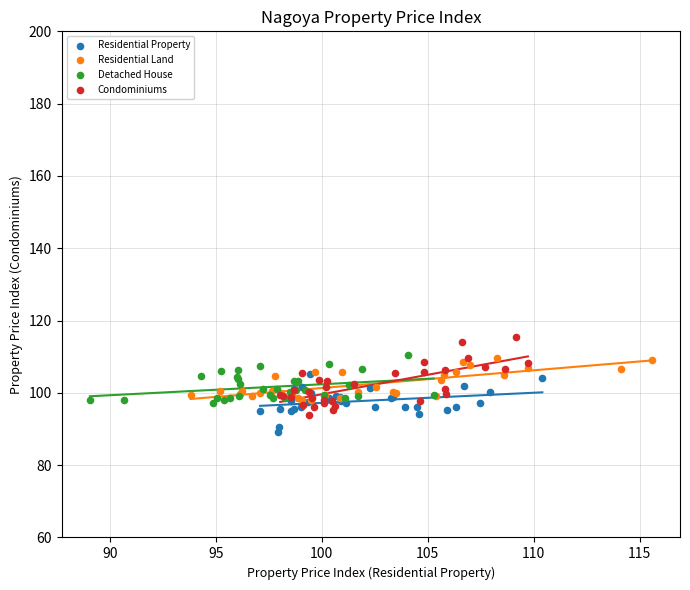

Which series reaches the maximum Y coordinate?

Condominiums